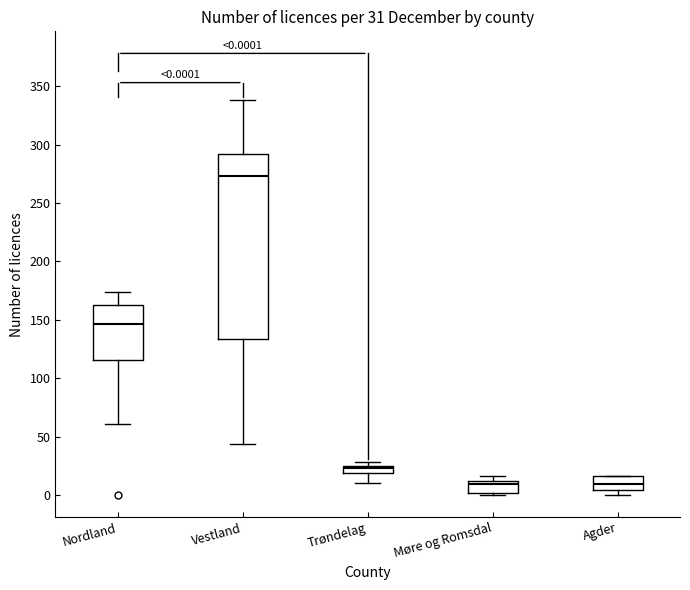

Which box is the tallest, from its lower edge to its upper edge?

Vestland